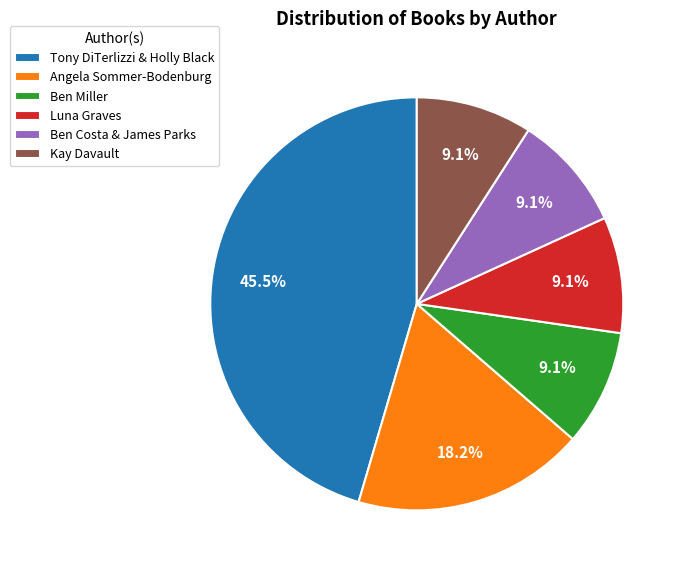

To the nearest percent, what percentage of the pie is Ben Costa & James Parks?

9%